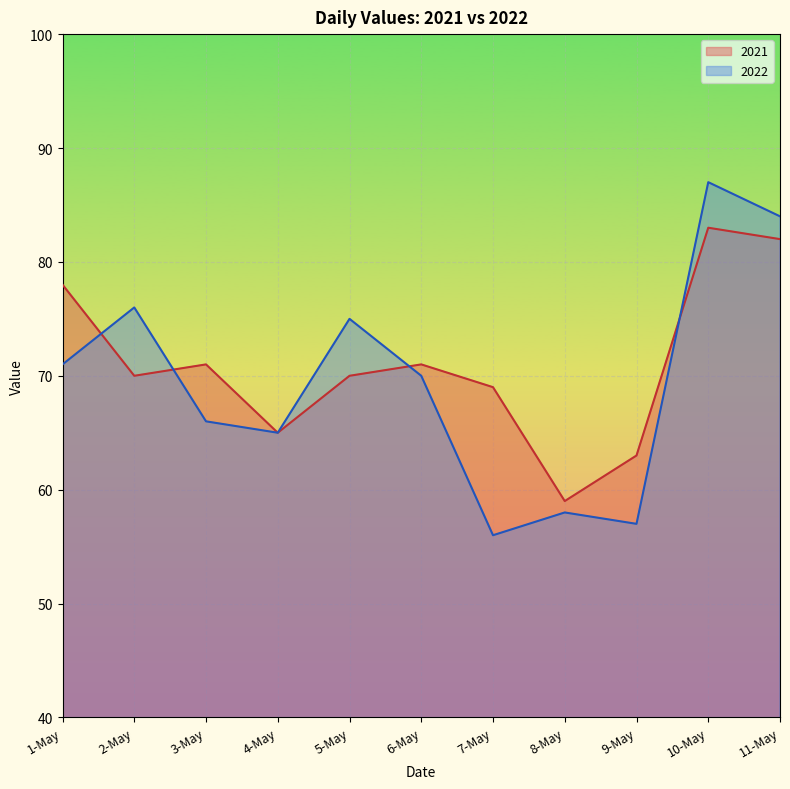

How many lines are shown in the chart?

2